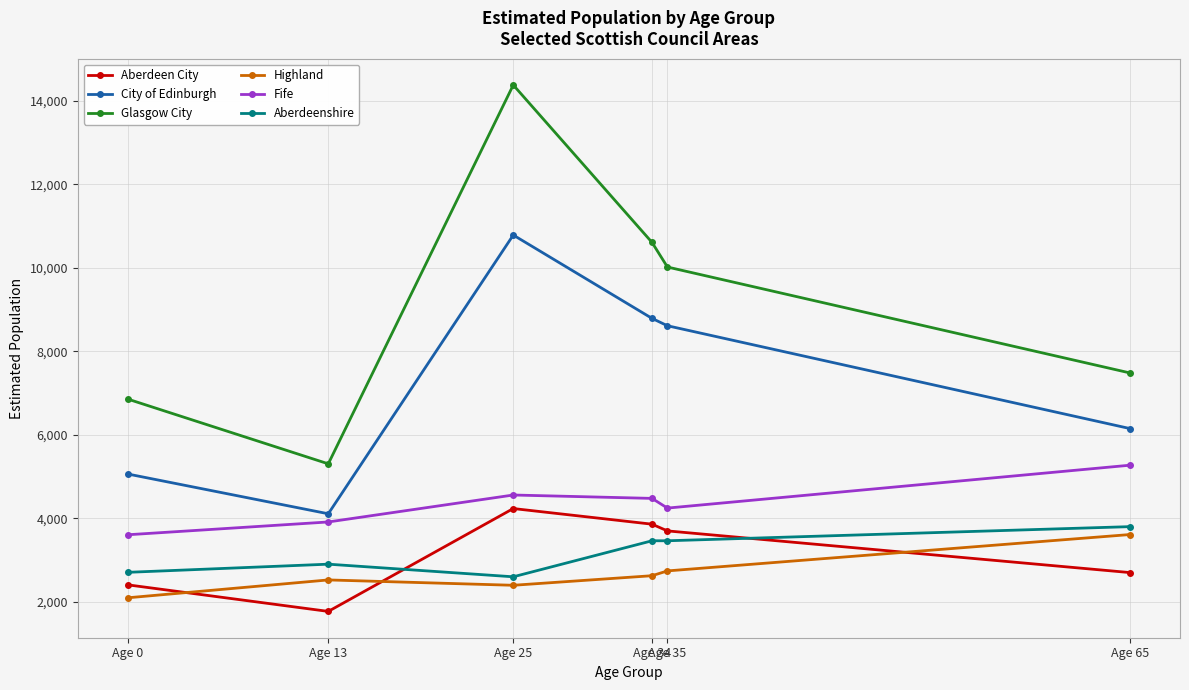

True or false: Aberdeen City has a value of 2706 at Age 65.

True